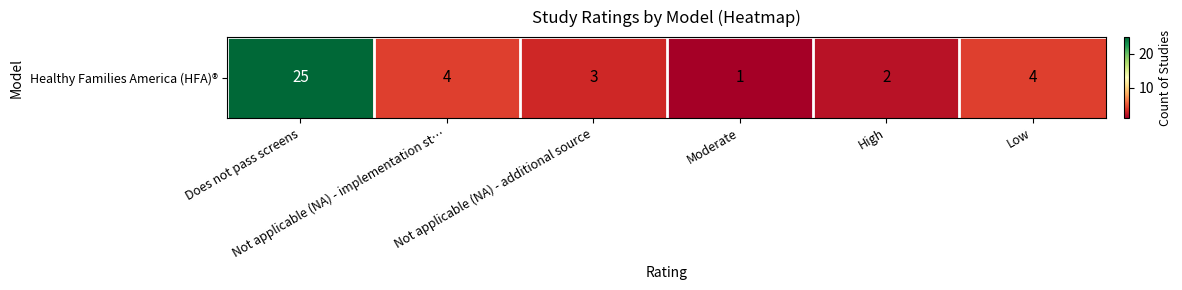

True or false: the data shows 1 at Moderate.

True